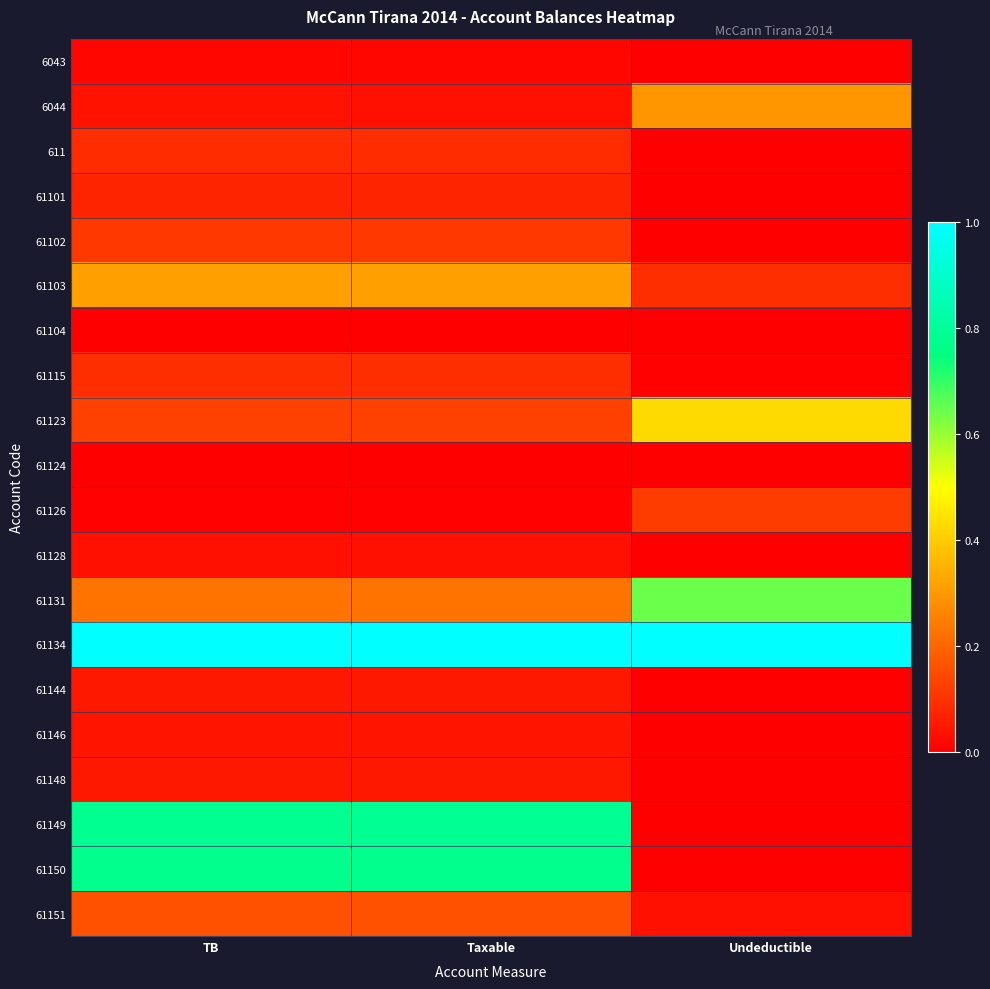

Reading left to right, what are all the values shown in this chart?

6043: TB=0.0	Taxable=0.0	Undeductible=0.0
6044: TB=0.0	Taxable=0.0	Undeductible=0.3
611: TB=0.1	Taxable=0.1	Undeductible=0.0
61101: TB=0.1	Taxable=0.1	Undeductible=0.0
61102: TB=0.1	Taxable=0.1	Undeductible=0.0
61103: TB=0.3	Taxable=0.3	Undeductible=0.1
61104: TB=0.0	Taxable=0.0	Undeductible=0.0
61115: TB=0.1	Taxable=0.1	Undeductible=0.0
61123: TB=0.1	Taxable=0.1	Undeductible=0.4
61124: TB=0.0	Taxable=0.0	Undeductible=0.0
61126: TB=0.0	Taxable=0.0	Undeductible=0.1
61128: TB=0.0	Taxable=0.0	Undeductible=0.0
61131: TB=0.2	Taxable=0.2	Undeductible=0.6
61134: TB=1.0	Taxable=1.0	Undeductible=1.0
61144: TB=0.0	Taxable=0.0	Undeductible=0.0
61146: TB=0.0	Taxable=0.0	Undeductible=0.0
61148: TB=0.0	Taxable=0.0	Undeductible=0.0
61149: TB=0.8	Taxable=0.8	Undeductible=0.0
61150: TB=0.8	Taxable=0.8	Undeductible=0.0
61151: TB=0.2	Taxable=0.2	Undeductible=0.0